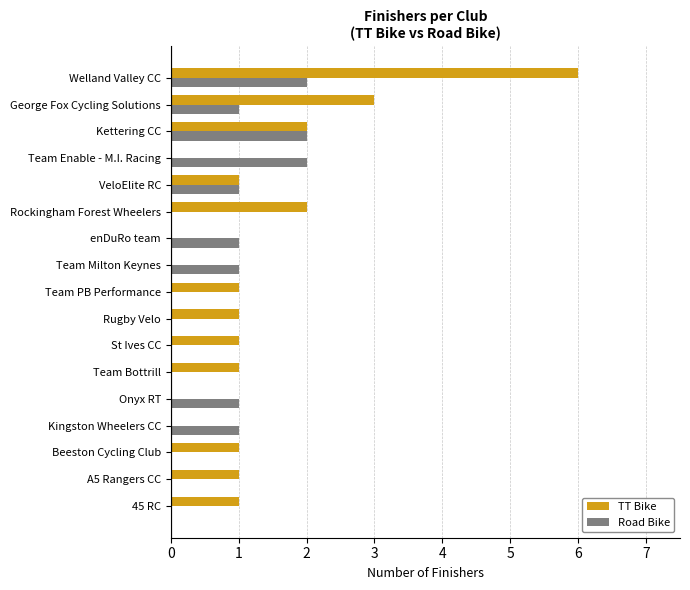

How many data points does each series have?

17